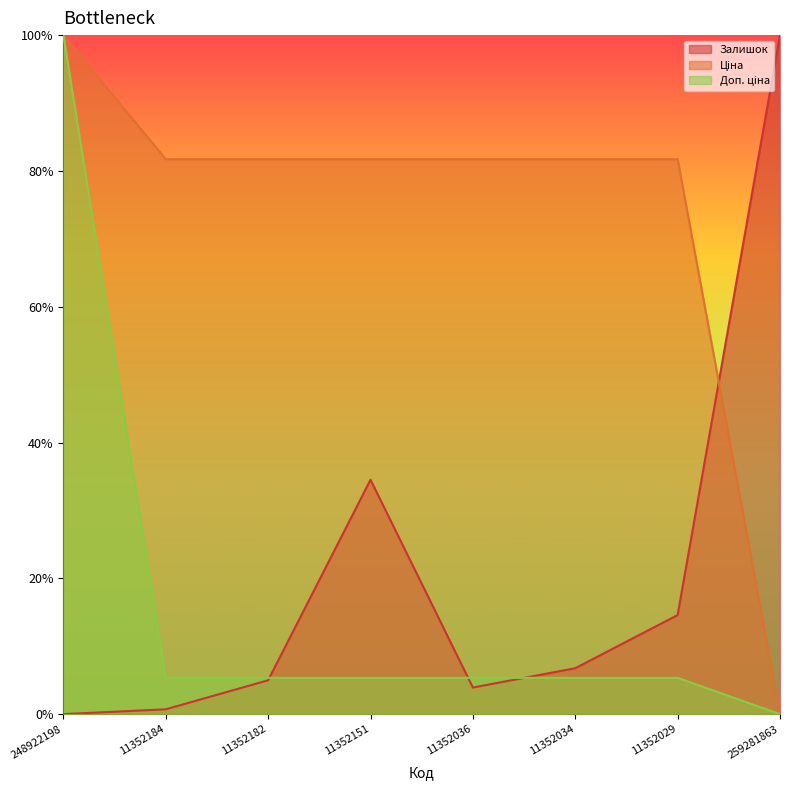

Which label corresponds to the largest value in the chart?

248922198